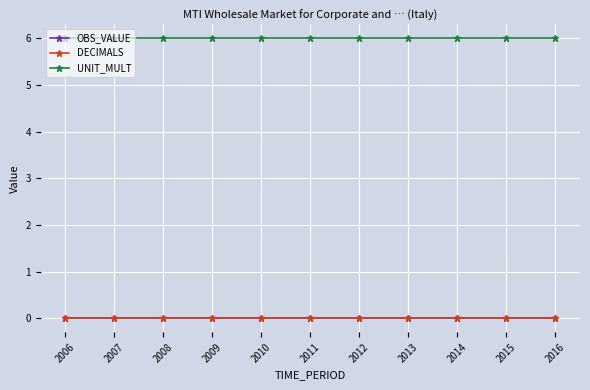

Does the chart have visible grid lines?

Yes